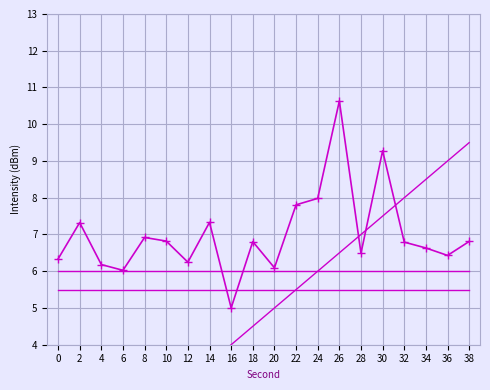

How many lines are shown in the chart?

4